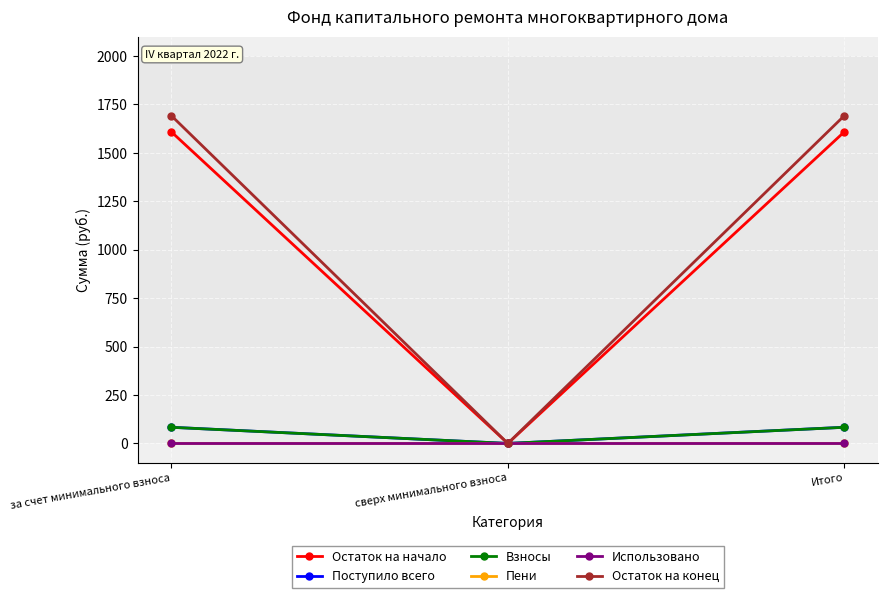

What are all the series names shown in the legend?

Остаток на начало, Поступило всего, Взносы, Пени, Использовано, Остаток на конец